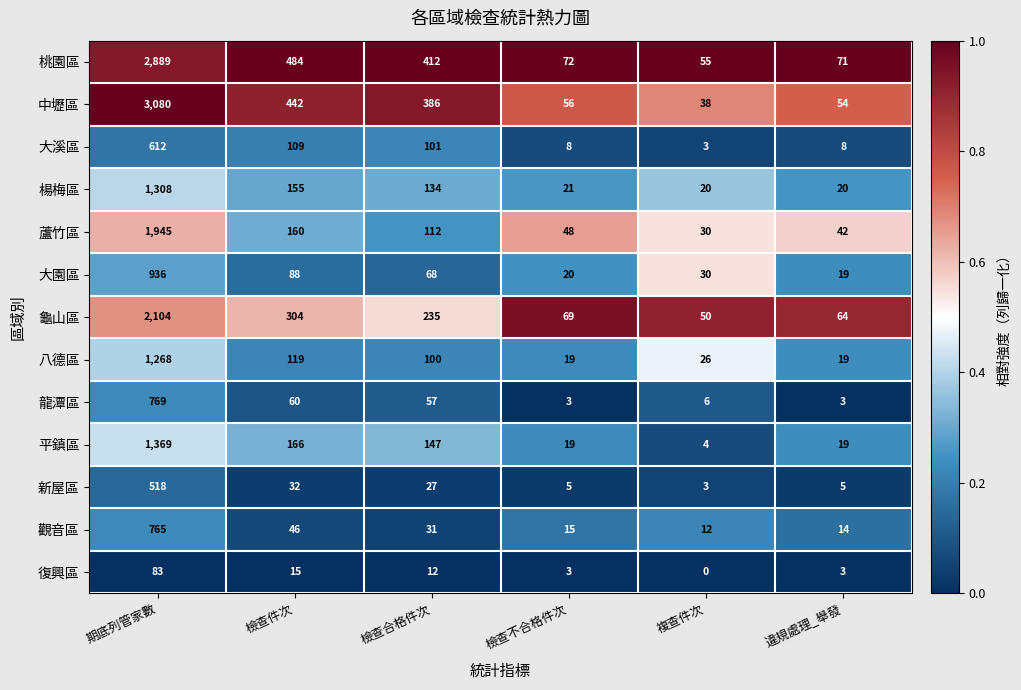

At which category does the chart reach its minimum across all series?

複查件次